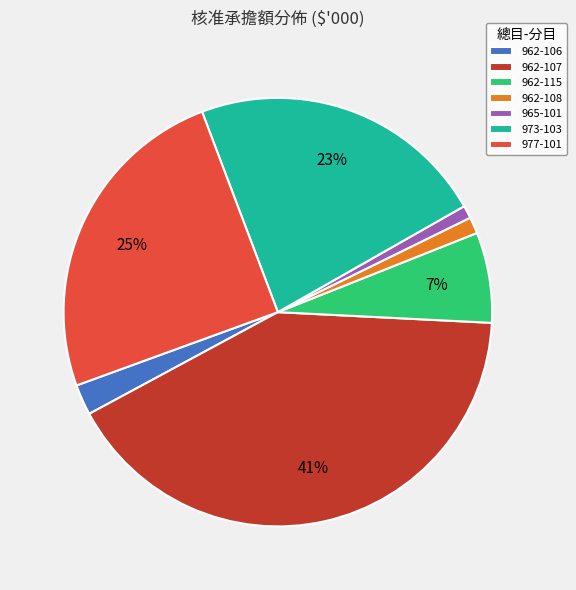

To the nearest percent, what is the combined percentage of 962-115 and 962-106?

9%